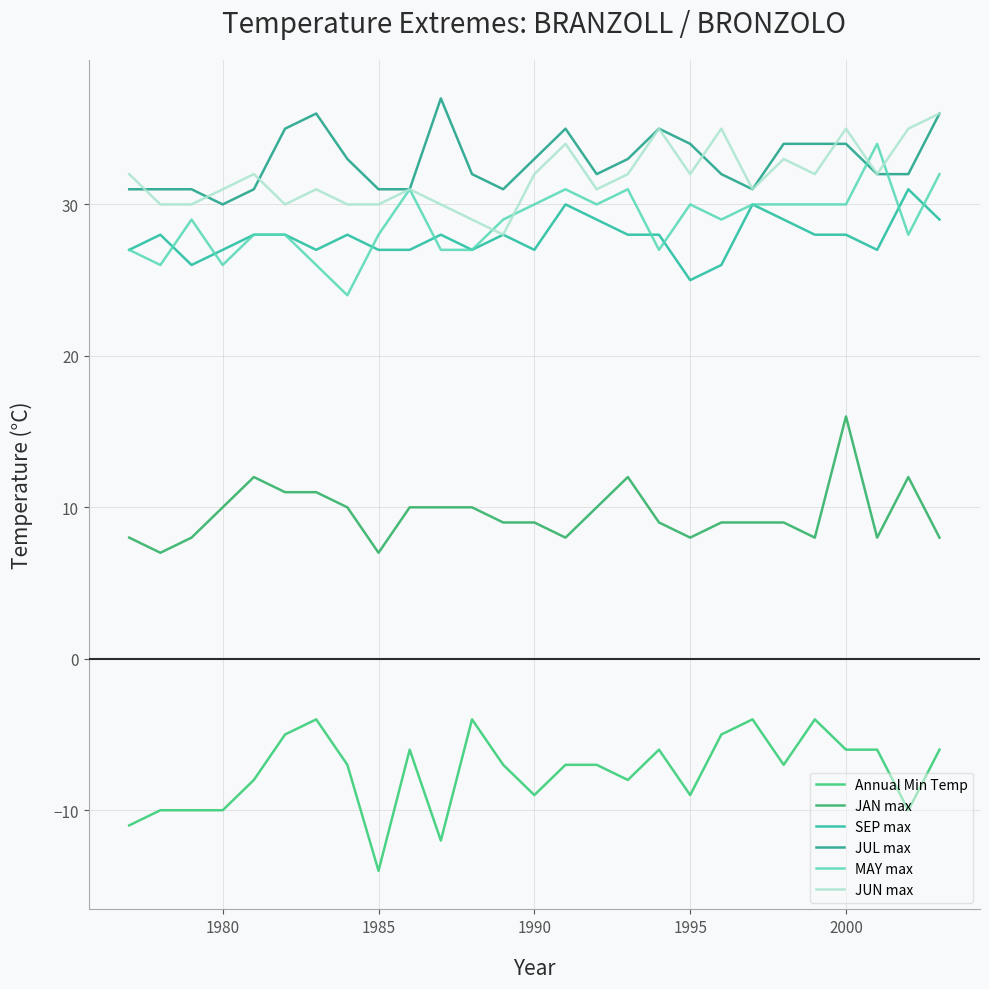

True or false: JUL max and JAN max intersect in this chart.

False